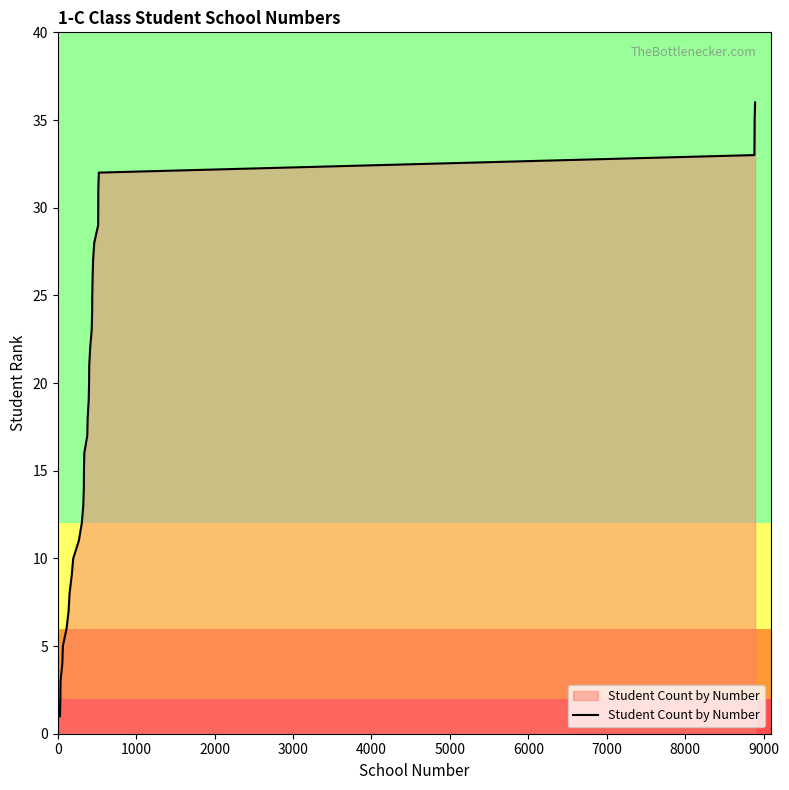

What is the greatest value displayed?

36